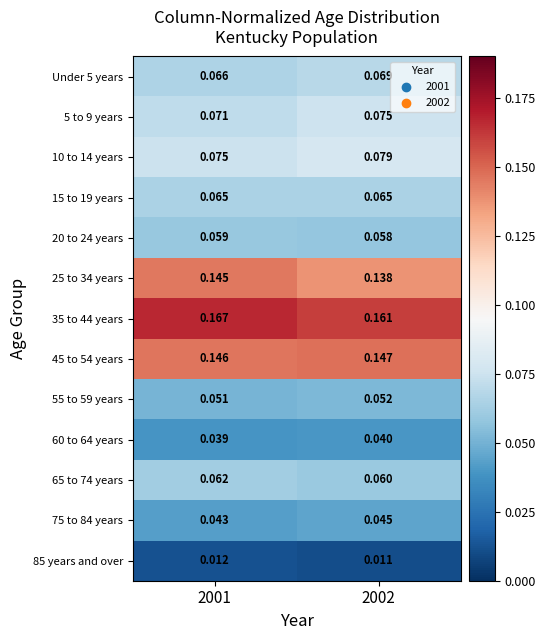

Is the value of 15 to 19 years at 2002 greater than the value of 10 to 14 years at 2002?

No